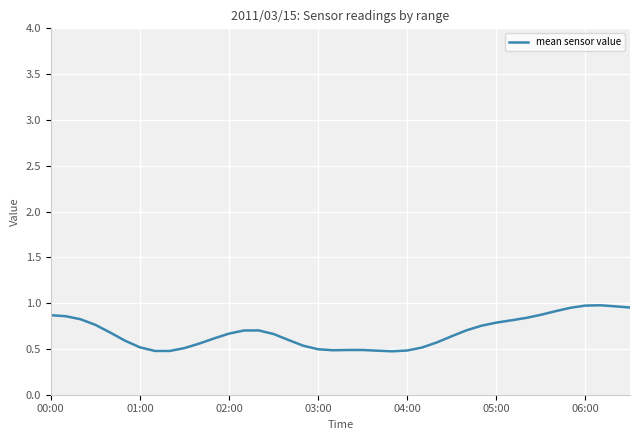

What is the minimum value shown in the chart?

0.5